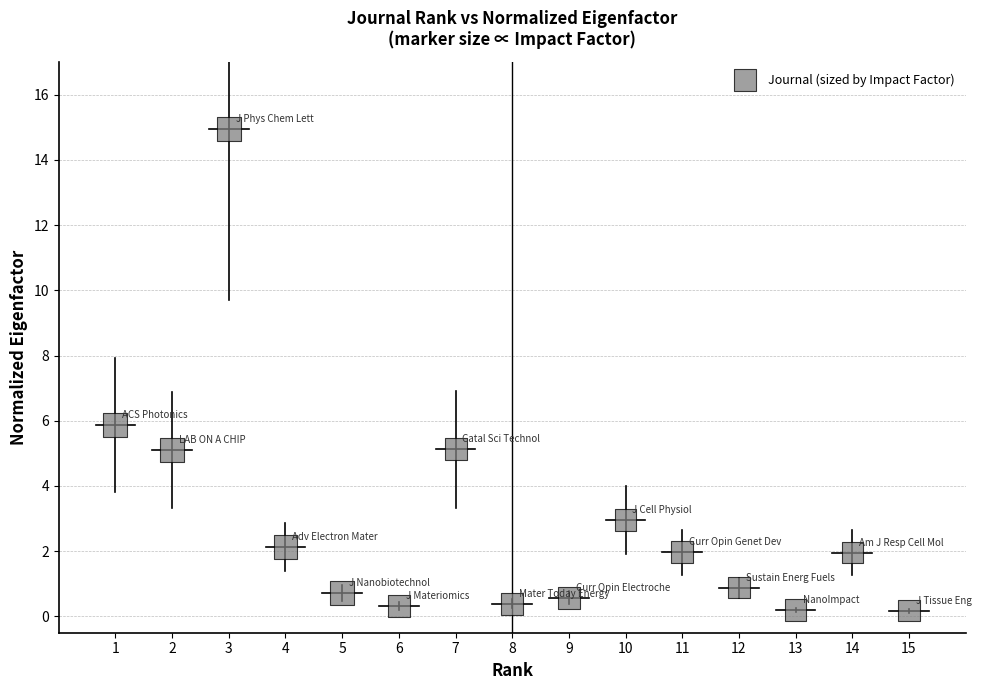

What Y value in the scatter plot is closest to 7?

5.9